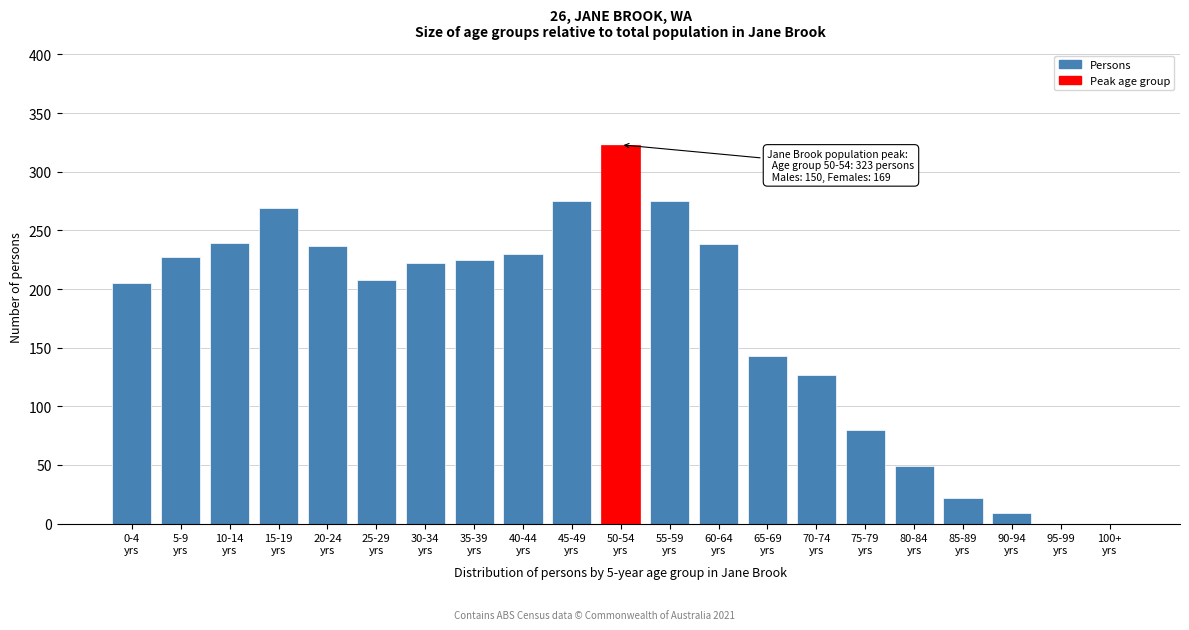

What is the sum of all values?

3603